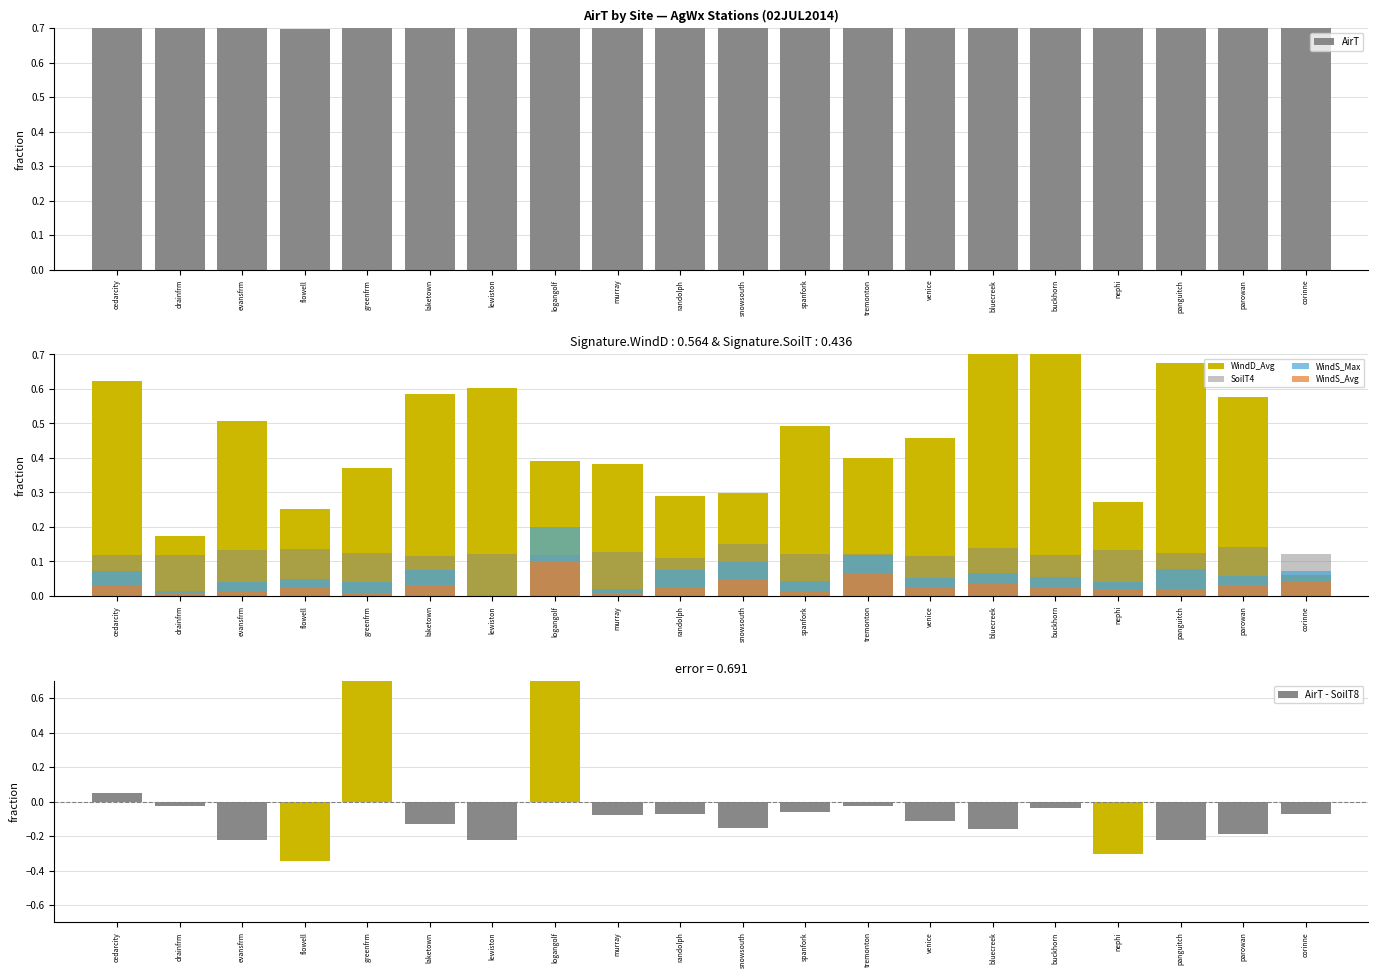

What is the difference between the second highest and second lowest values in the WindS_Max series?

0.1